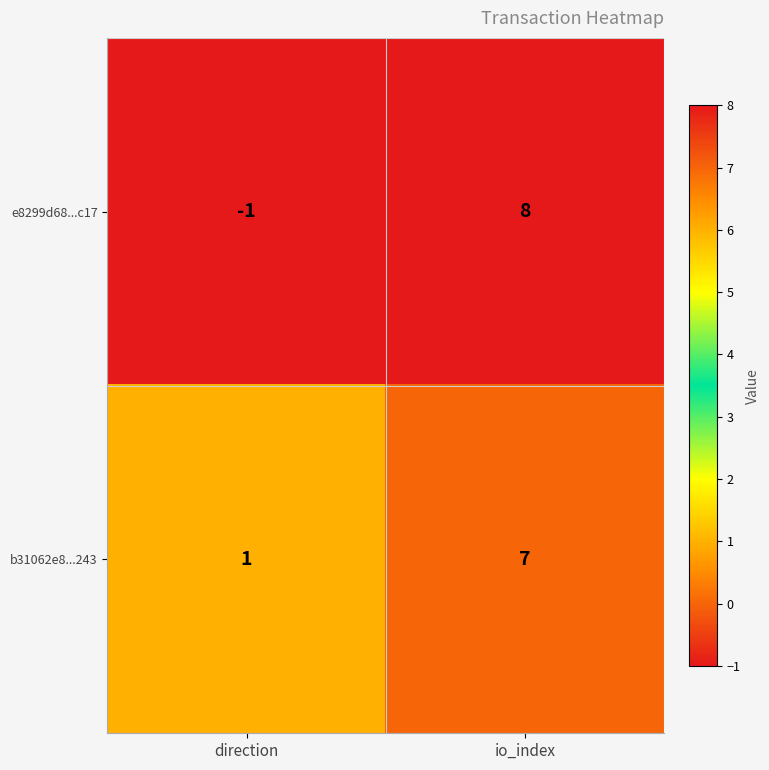

What is the greatest value displayed?

8